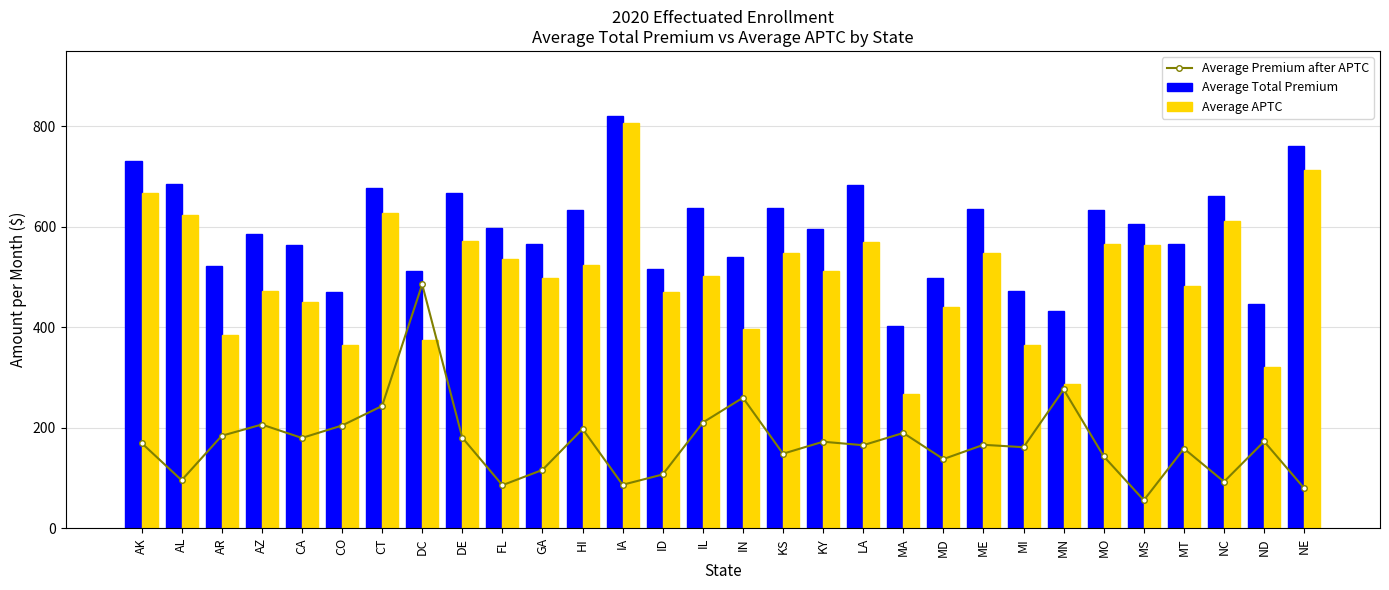

Reading right to left, transcribe all the data shown in this chart.

Average Premium after APTC: 79.8	172.9	92.8	158.8	56.0	143.2	276.5	161.4	166.2	137.8	189.8	165.4	172.4	148.5	259.9	210.5	107.3	86.7	197.8	116.3	85.8	180.6	485.5	243.5	204.6	179.8	206.6	184.2	95.7	170.0
Average Total Premium: 761.0	446.8	661.2	566.0	606.3	634.4	433.4	471.4	635.8	497.4	402.8	682.3	595.0	636.9	539.5	637.0	515.7	821.1	633.1	564.9	597.7	667.0	512.7	677.9	471.3	563.4	586.6	522.0	685.8	731.5
Average APTC: 713.9	321.7	611.3	482.0	563.1	565.3	286.6	364.6	547.3	439.6	268.3	569.6	513.0	548.2	396.4	502.4	469.5	806.5	523.6	497.6	536.0	572.5	374.4	628.4	365.1	450.2	472.3	384.7	624.3	668.2